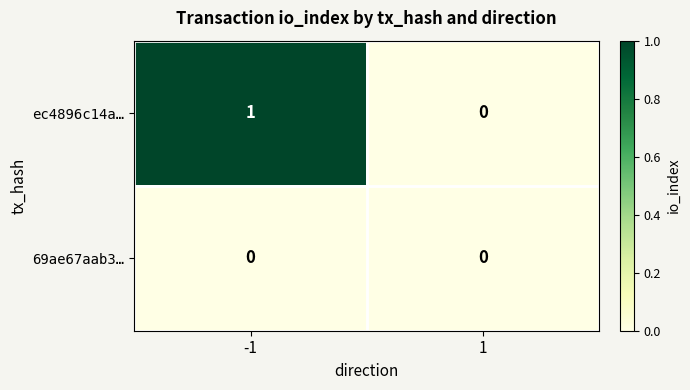

Which series changed the most between -1 and 1?

ec4896c14a…